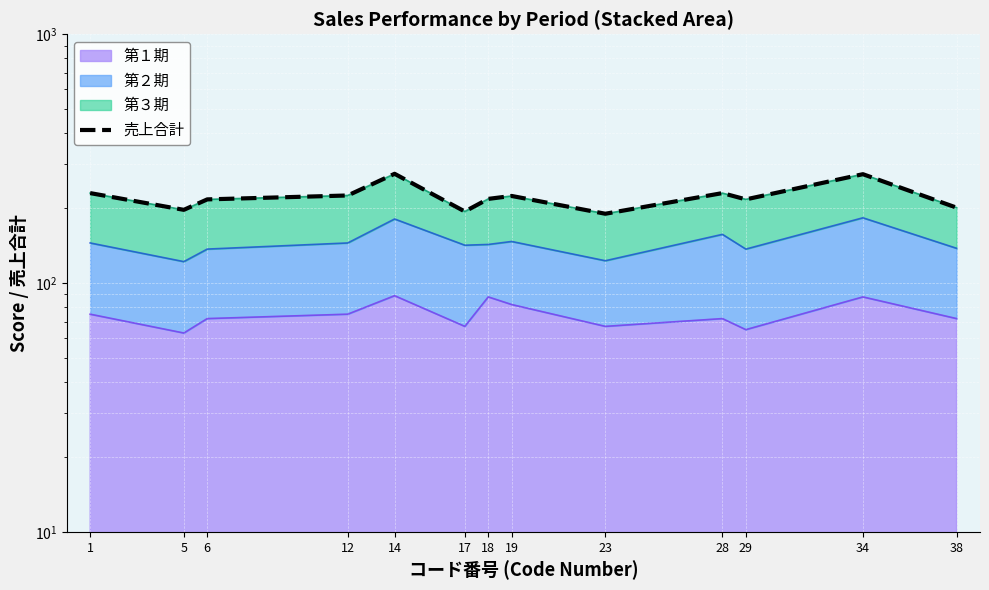

How many data points are above 218?

6